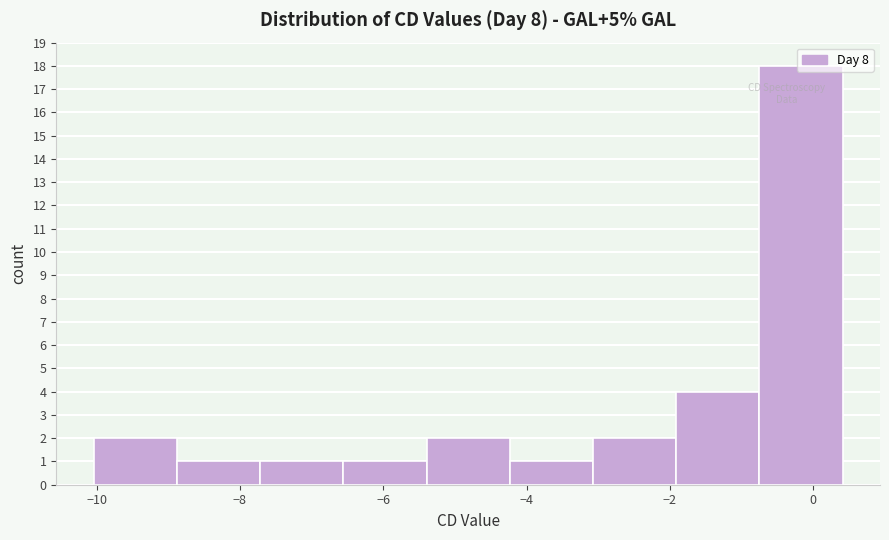

Reading left to right, list every bar in this chart as the range it spans on the x-axis followed by its height. Neither the bar edges nor the heights are printed on the chart, so give them approximately, as read against the axes.

-10.0 to -8.8: 2
-8.8 to -7.8: 1
-7.8 to -6.6: 1
-6.6 to -5.4: 1
-5.4 to -4.2: 2
-4.2 to -3.0: 1
-3.0 to -2.0: 2
-2.0 to -0.8: 4
-0.8 to 0.4: 18